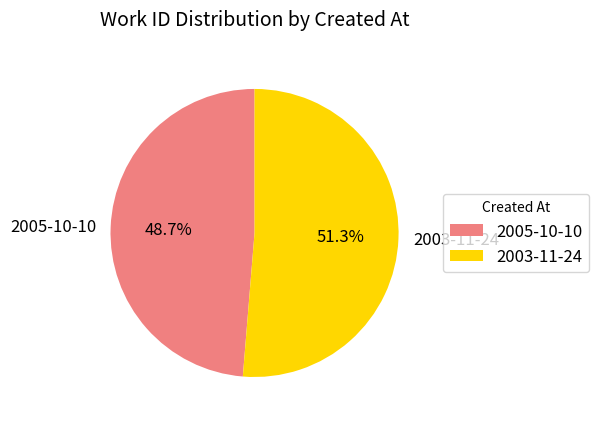

To the nearest percent, what is the combined percentage of 2005-10-10 and 2003-11-24?

100%